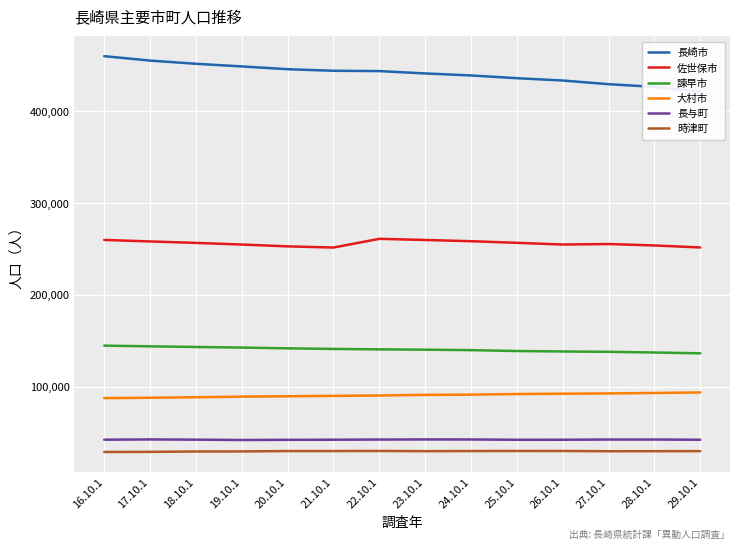

Reading left to right, list all the values displayed in this chart.

長崎市: 16.10.1=460005	17.10.1=455206	18.10.1=451738	19.10.1=448831	20.10.1=445822	21.10.1=444117	22.10.1=443766	23.10.1=441199	24.10.1=439016	25.10.1=436029	26.10.1=433514	27.10.1=429508	28.10.1=426578	29.10.1=421612
佐世保市: 16.10.1=259906	17.10.1=258262	18.10.1=256687	19.10.1=254886	20.10.1=252904	21.10.1=251630	22.10.1=261101	23.10.1=259860	24.10.1=258520	25.10.1=256776	26.10.1=254901	27.10.1=255439	28.10.1=253910	29.10.1=251703
諫早市: 16.10.1=144817	17.10.1=144034	18.10.1=143352	19.10.1=142693	20.10.1=141866	21.10.1=141195	22.10.1=140752	23.10.1=140406	24.10.1=139901	25.10.1=138937	26.10.1=138447	27.10.1=138078	28.10.1=137337	29.10.1=136430
大村市: 16.10.1=87667	17.10.1=88040	18.10.1=88619	19.10.1=89285	20.10.1=89683	21.10.1=90101	22.10.1=90517	23.10.1=91176	24.10.1=91433	25.10.1=92091	26.10.1=92455	27.10.1=92757	28.10.1=93250	29.10.1=93834
長与町: 16.10.1=42390	17.10.1=42655	18.10.1=42422	19.10.1=42048	20.10.1=42234	21.10.1=42351	22.10.1=42535	23.10.1=42671	24.10.1=42616	25.10.1=42300	26.10.1=42321	27.10.1=42548	28.10.1=42550	29.10.1=42323
時津町: 16.10.1=29013	17.10.1=29127	18.10.1=29521	19.10.1=29611	20.10.1=30010	21.10.1=30017	22.10.1=30110	23.10.1=29897	24.10.1=30010	25.10.1=30114	26.10.1=30104	27.10.1=29804	28.10.1=29855	29.10.1=29933